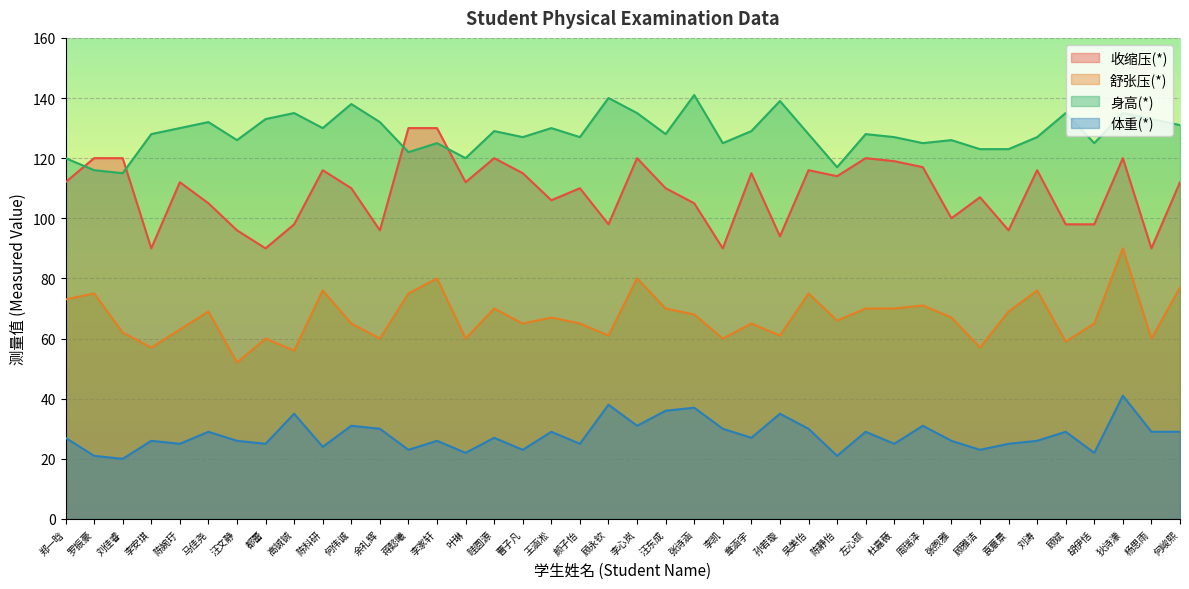

Does the chart display data point markers on the line(s)?

No